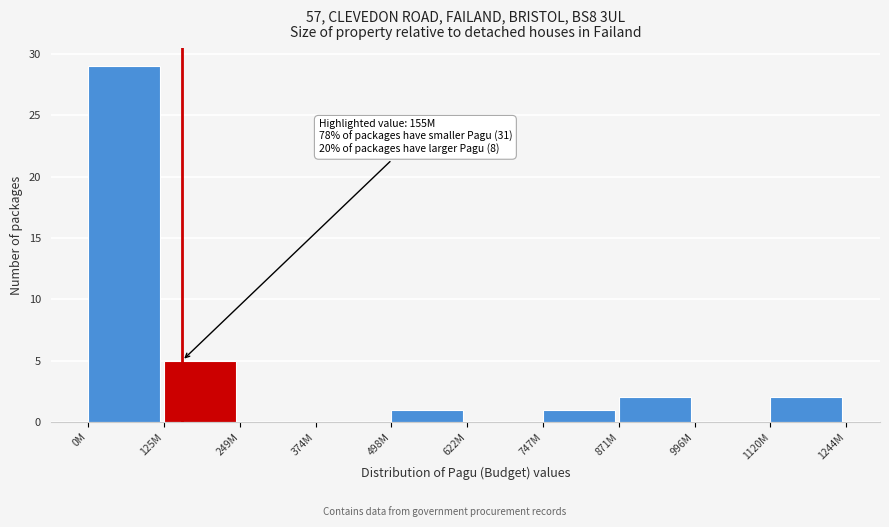

Reading right to left, extract all data points from this chart.

1120M=2	996M=0	871M=2	747M=1	622M=0	498M=1	374M=0	249M=0	125M=5	0M=29